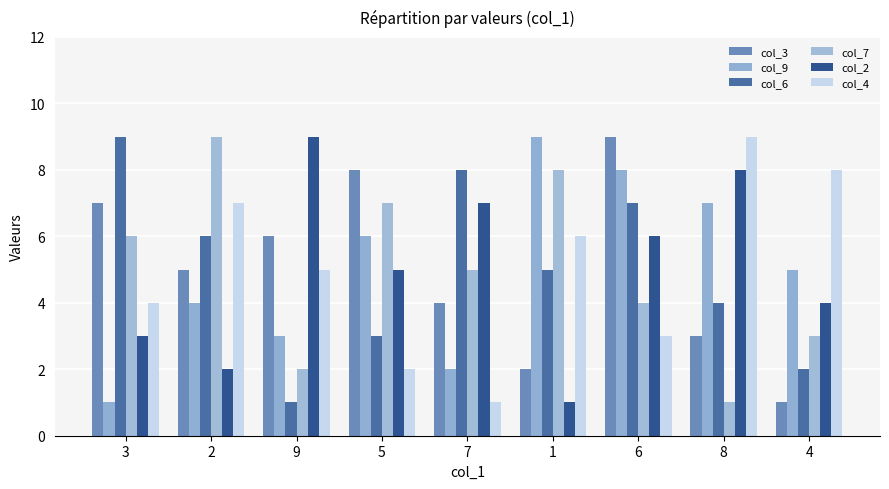

What is the value of the col_7 bar at the 4th from the left?

7